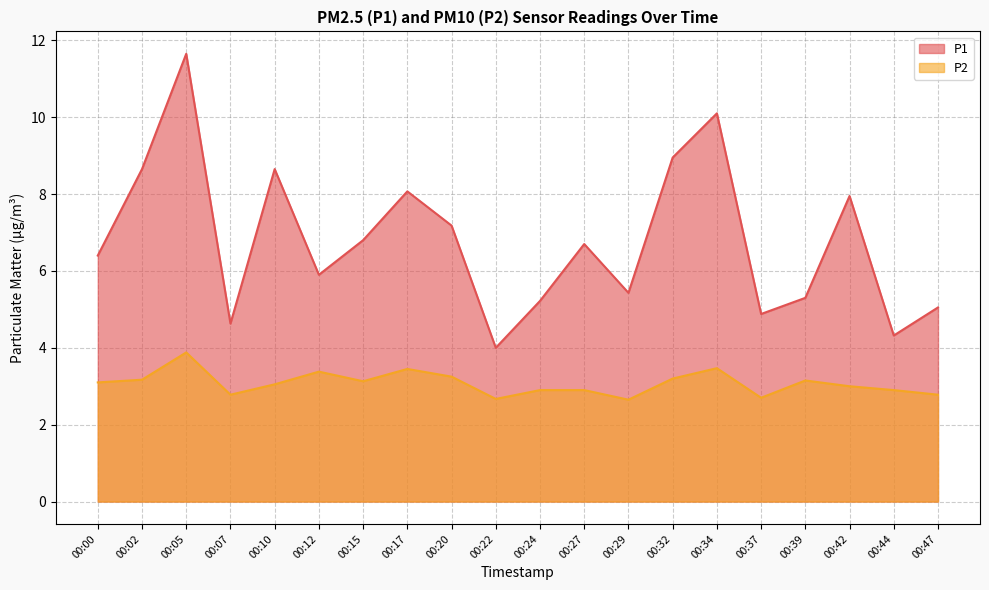

What is the difference between the highest and lowest values at 00:07?

1.9